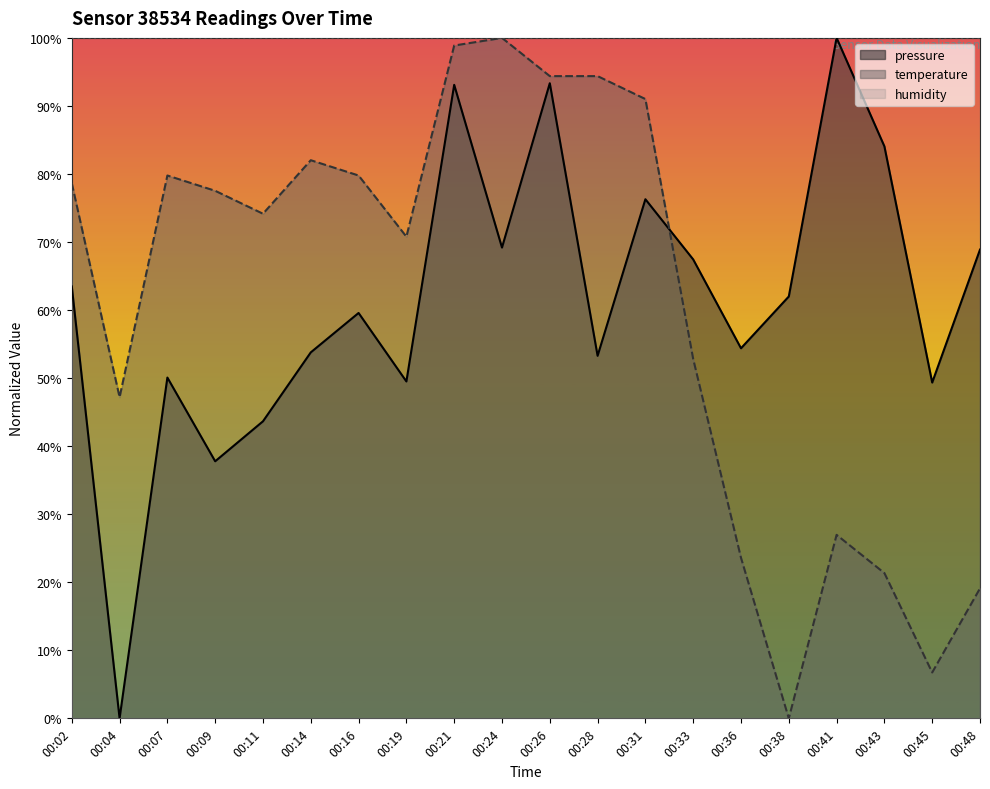

At which category does the chart reach its peak across all series?

00:41